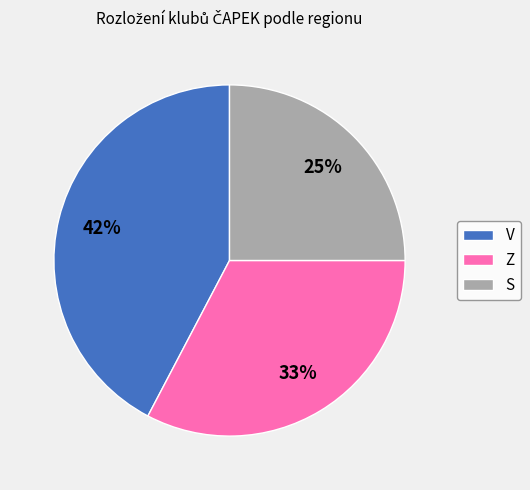

Is there a majority slice in this chart?

No